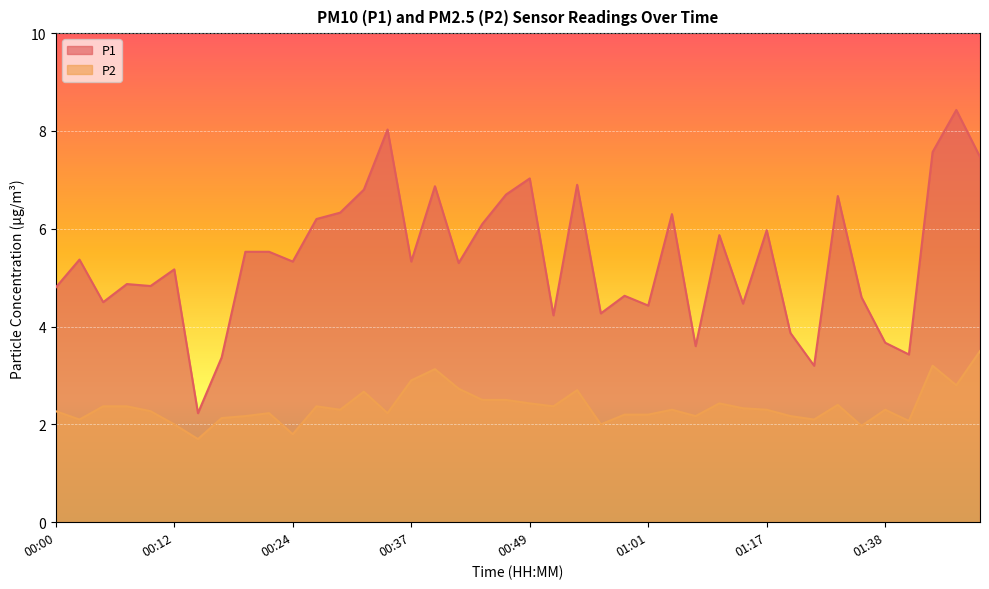

The value of P1 at 00:37 is 5.3. True or false?

True